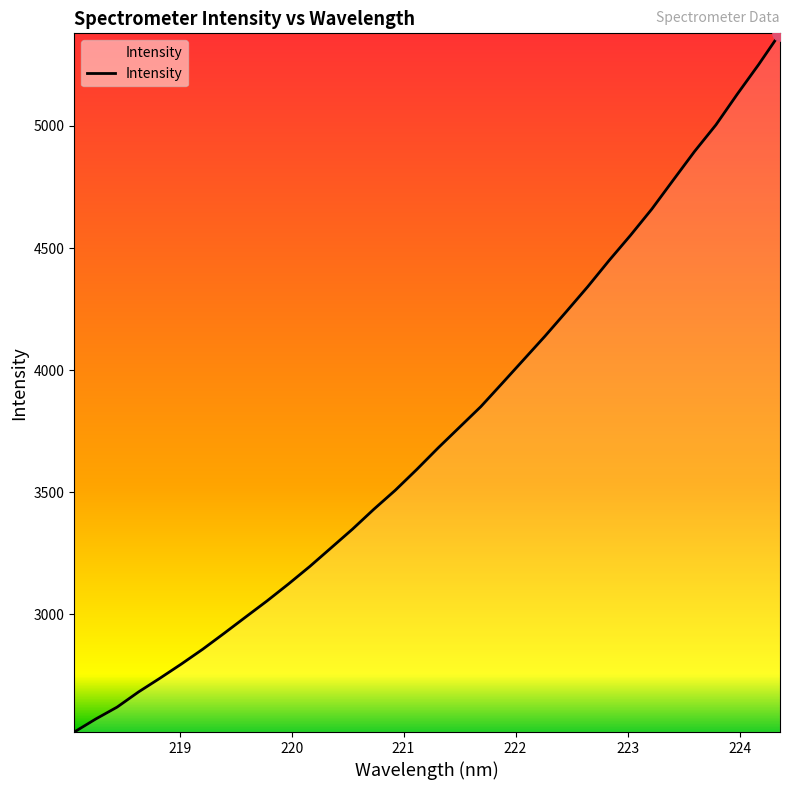

What is the greatest value displayed?

5379.2